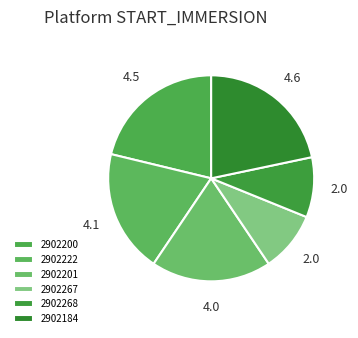

How much of the chart is everything except 2902268?

90.6%